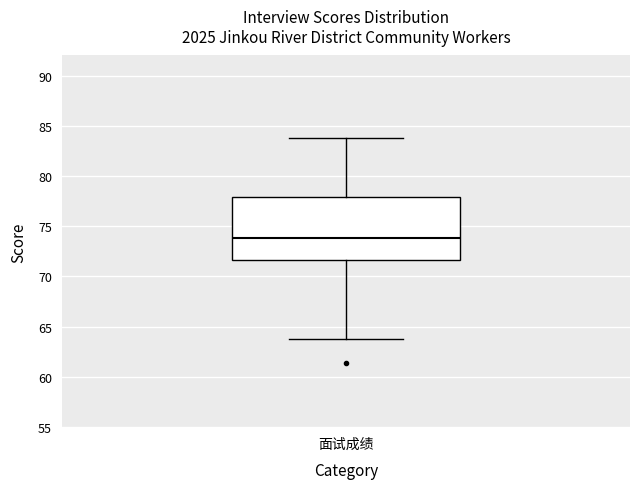

Transcribe this box plot: give where the median line is, the range the box spans, and where the two whiskers end, as read against the y-axis. The values are not printed on the chart, so give them approximately, as read against the axis.

median 74.0, box 71.5 to 78.0, whiskers 64.0 to 84.0